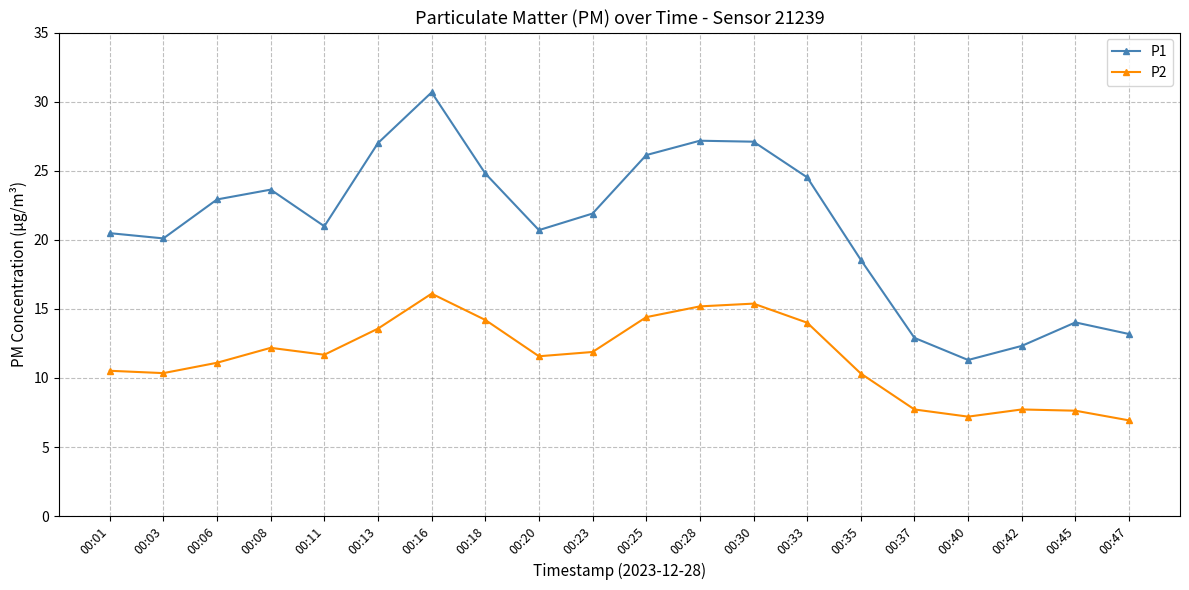

True or false: P1 has more than 2 interior local peaks.

True